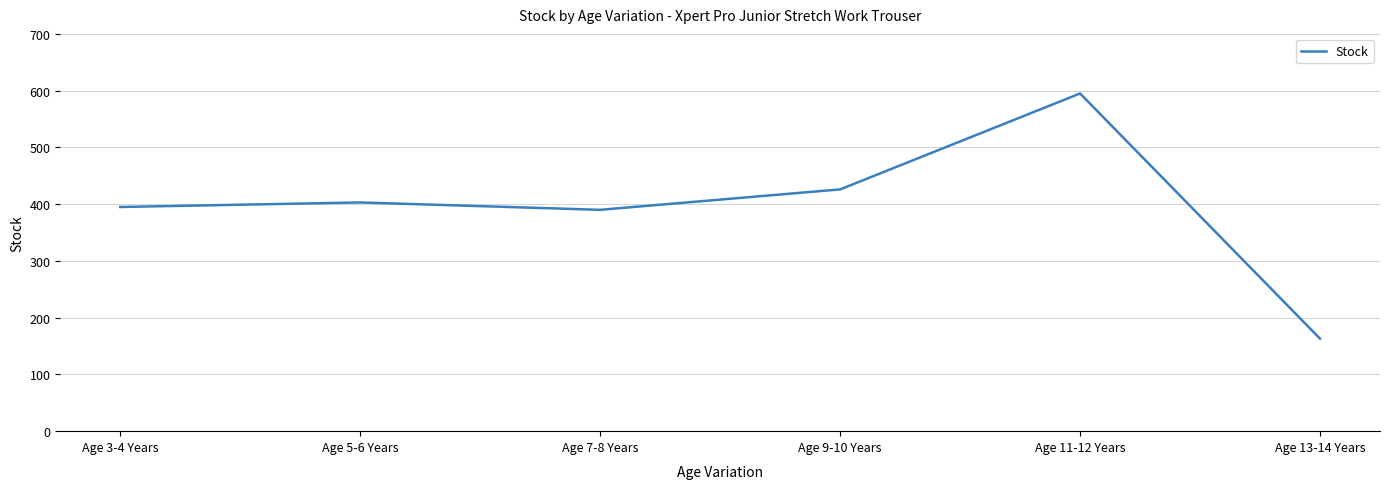

At which category does the data reach its first local valley?

Age 7-8 Years